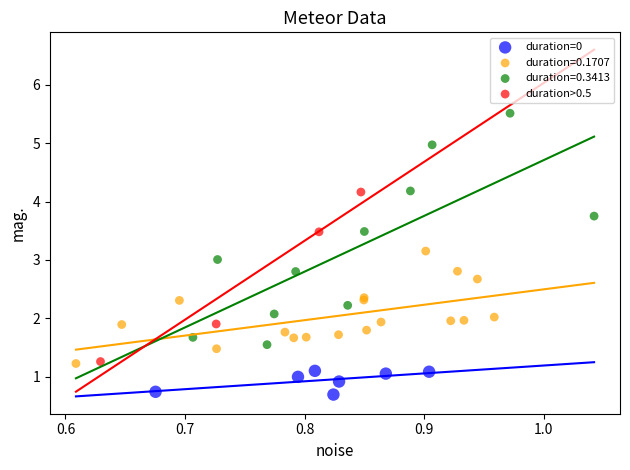

Which series reaches the maximum Y coordinate?

duration=0.3413